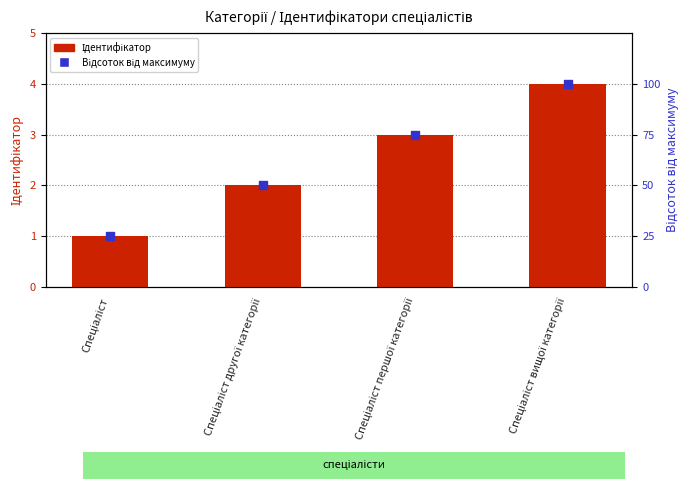

Which series reaches the minimum Y coordinate?

Ідентифікатор